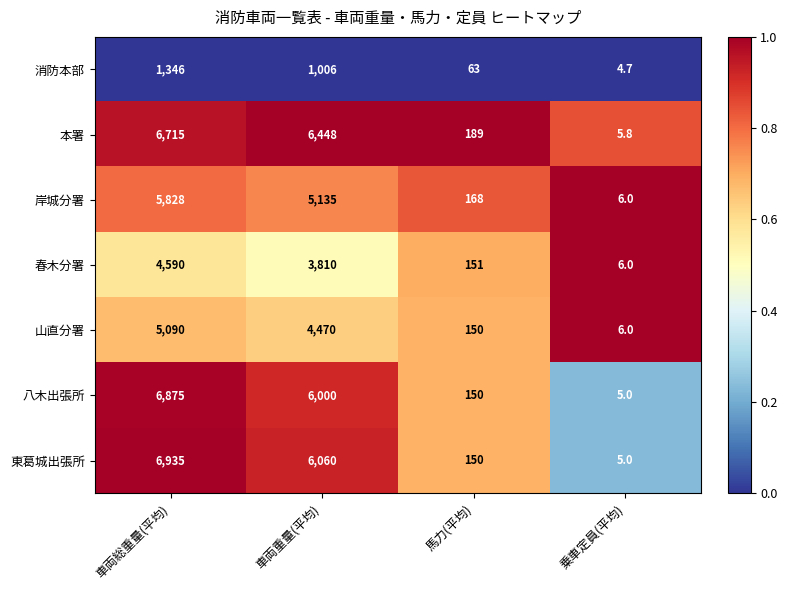

Reading right to left, list all the values displayed in this chart.

消防本部: 4.7	63.0	1006.0	1346.0
本署: 5.8	189.0	6448.0	6715.0
岸城分署: 6.0	168.0	5135.0	5828.0
春木分署: 6.0	151.0	3810.0	4590.0
山直分署: 6.0	150.0	4470.0	5090.0
八木出張所: 5.0	150.0	6000.0	6875.0
東葛城出張所: 5.0	150.0	6060.0	6935.0